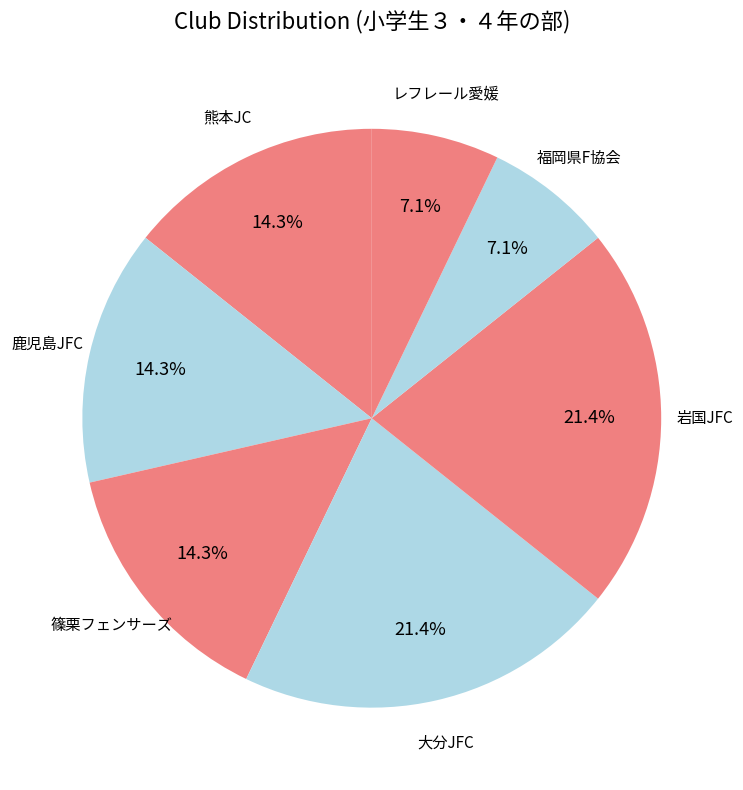

The 鹿児島JFC slice represents 7% of the pie. True or false?

False